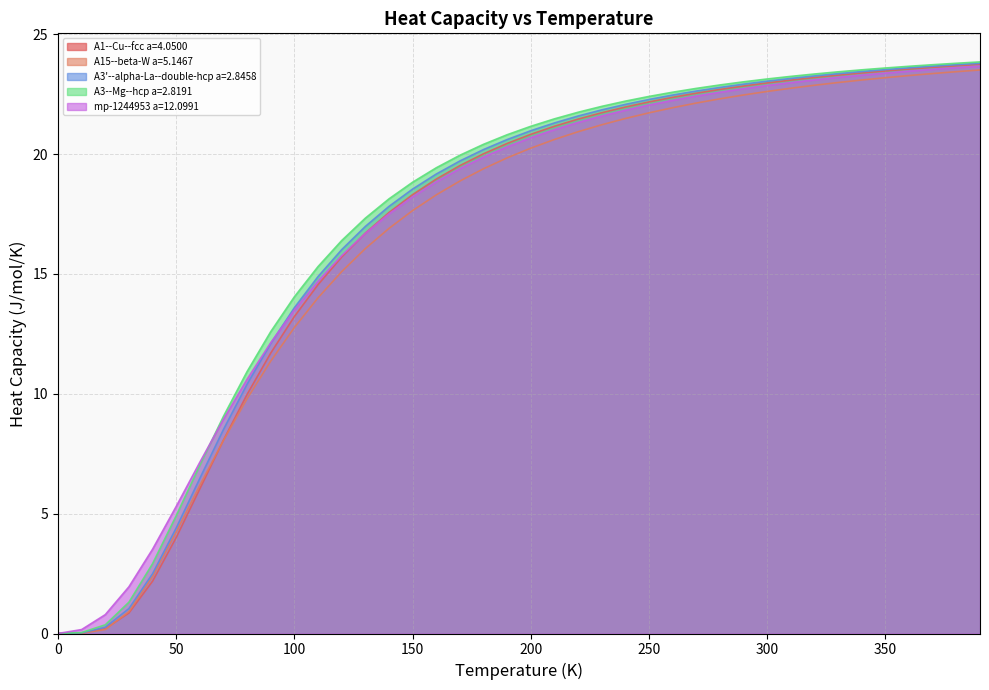

Where is mp-1244953 a=12.0991 nearest to the value 11?

80.0